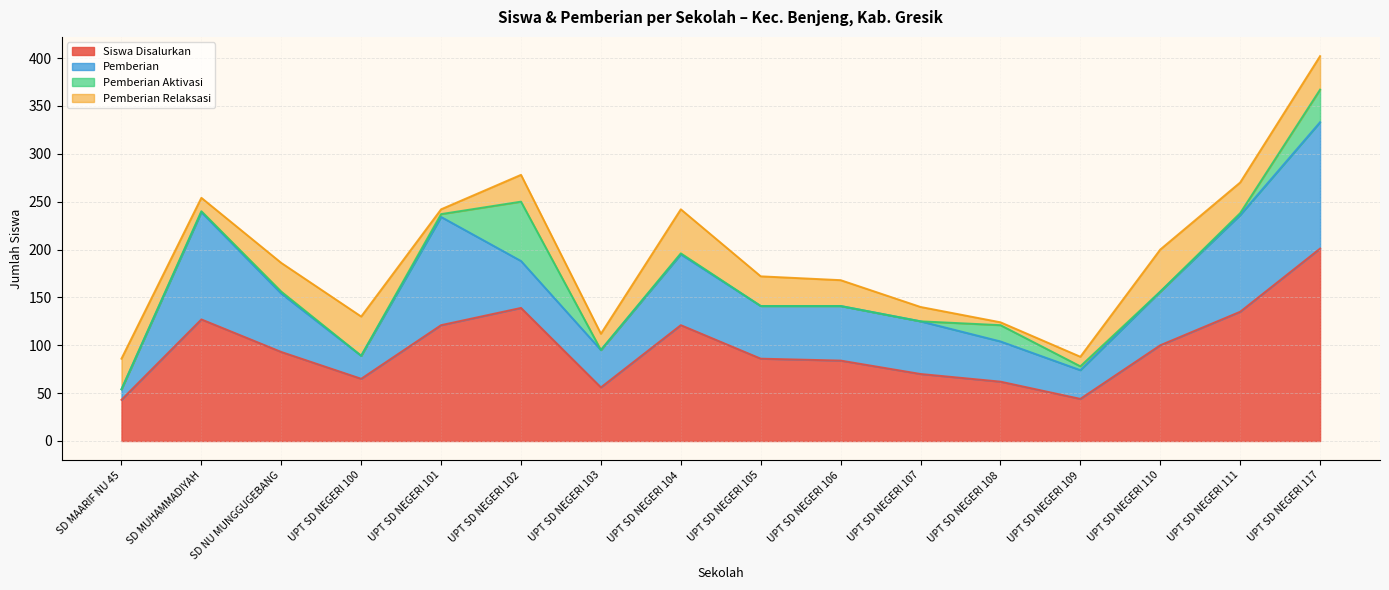

At which category is the sum across all series the highest?

UPT SD NEGERI 117